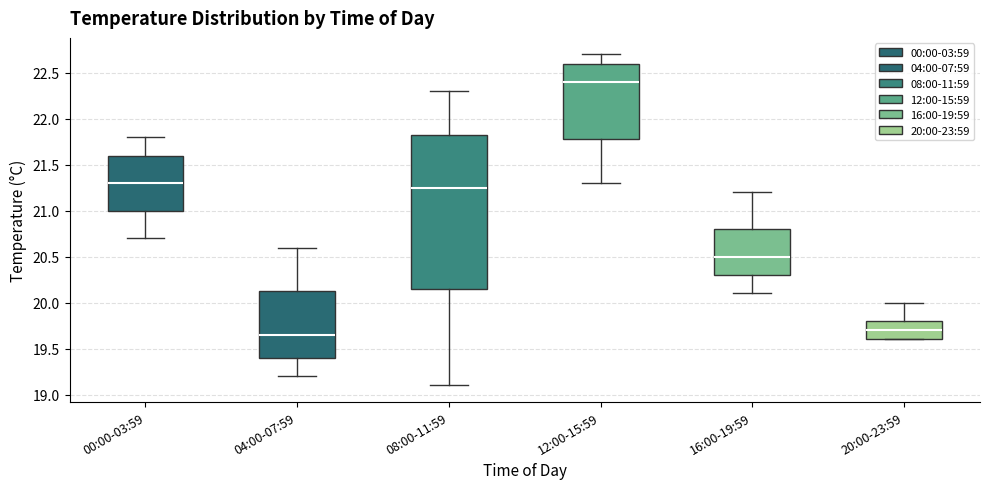

Where does the median line of the box for 20:00-23:59 sit on the y-axis? The values are not printed on the chart, so give them approximately, as read against the axis.

19.70